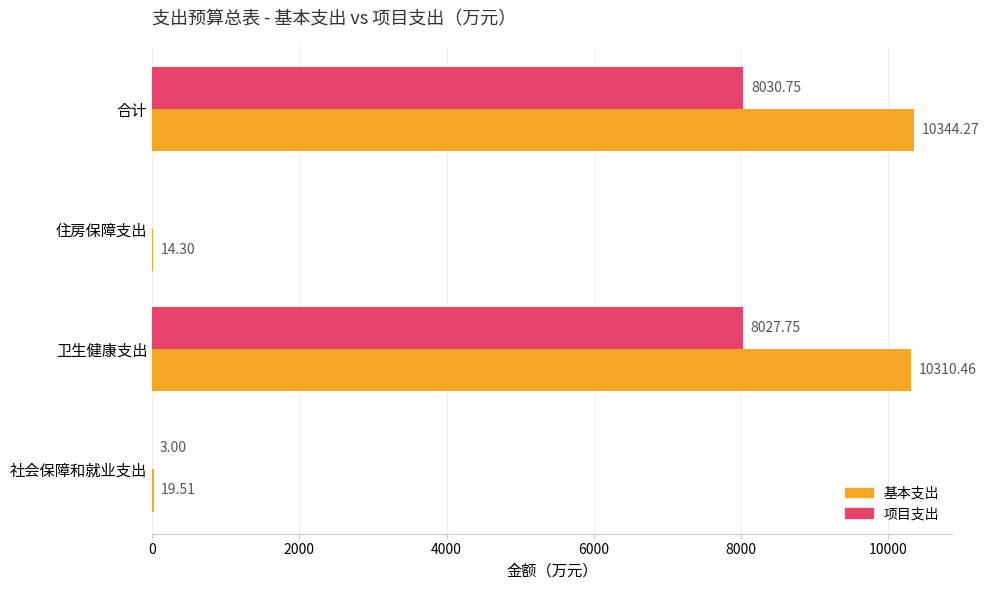

Which series has the largest total across all categories?

基本支出